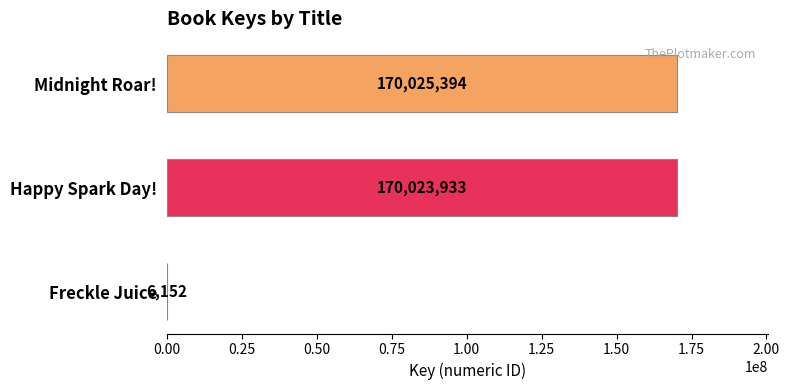

What is the sum of the values at Freckle Juice and Happy Spark Day!?

170030085